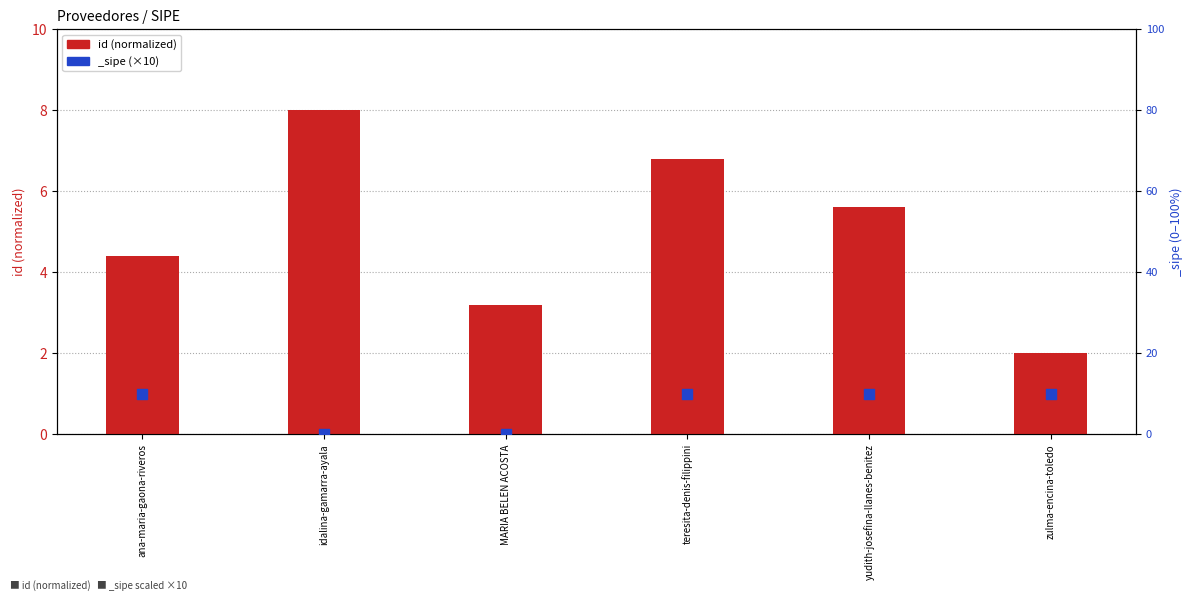

Which has a higher value, idalina-gamarra-ayala or yudith-josefina-llanes-benitez?

idalina-gamarra-ayala